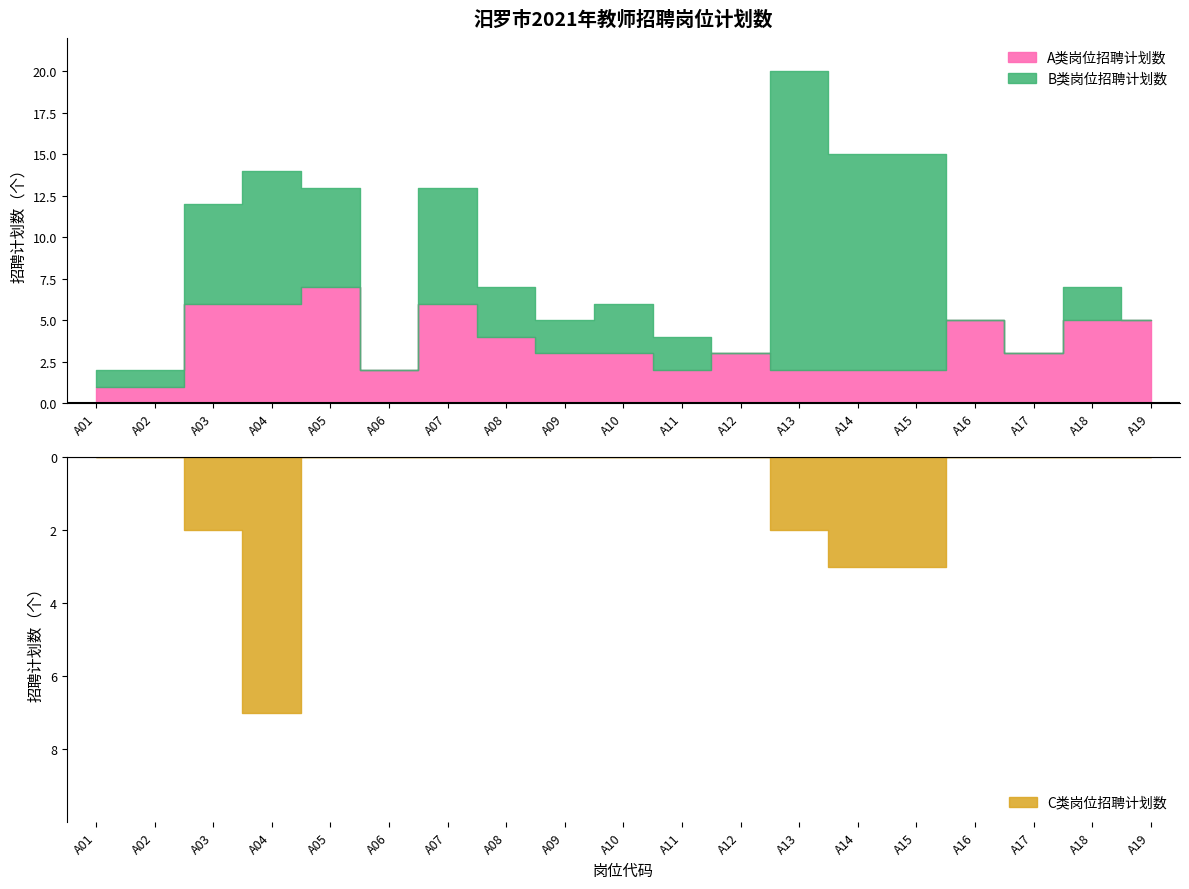

Reading right to left, extract all data points from this chart.

A类岗位招聘计划数: A19=5	A18=5	A17=3	A16=5	A15=2	A14=2	A13=2	A12=3	A11=2	A10=3	A09=3	A08=4	A07=6	A06=2	A05=7	A04=6	A03=6	A02=1	A01=1
B类岗位招聘计划数: A19=0	A18=2	A17=0	A16=0	A15=13	A14=13	A13=18	A12=0	A11=2	A10=3	A09=2	A08=3	A07=7	A06=0	A05=6	A04=8	A03=6	A02=1	A01=1
C类岗位招聘计划数: A19=0	A18=0	A17=0	A16=0	A15=3	A14=3	A13=2	A12=0	A11=0	A10=0	A09=0	A08=0	A07=0	A06=0	A05=0	A04=7	A03=2	A02=0	A01=0